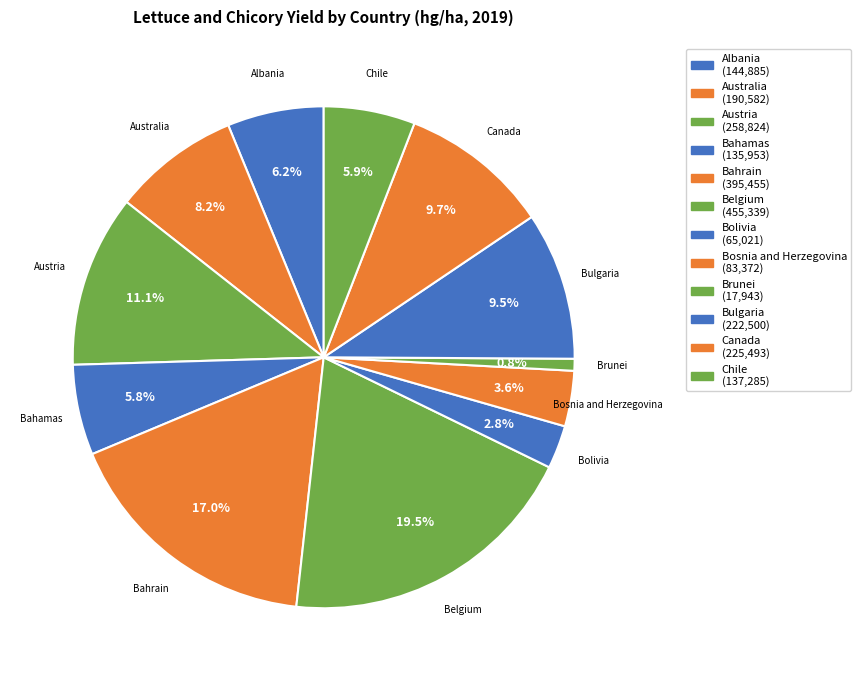

How many segments does this pie chart have?

12